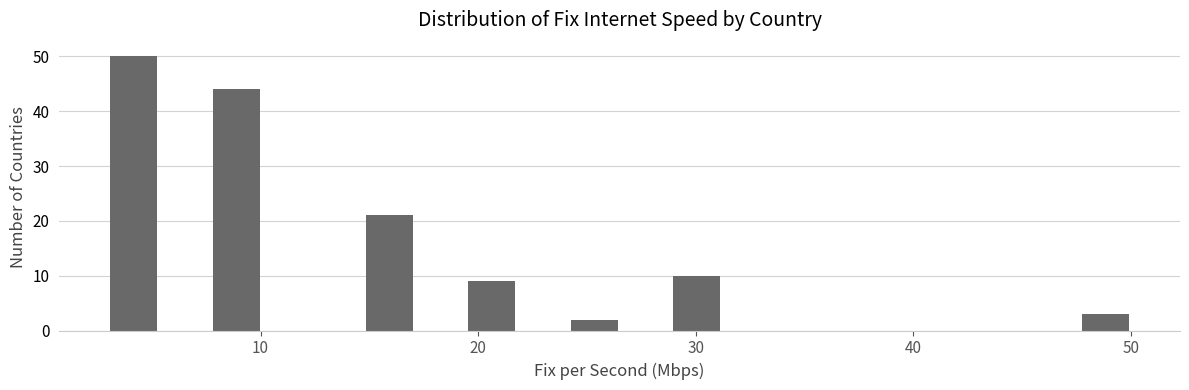

Around what value on the x-axis is the tallest bar? Give the approximate position of its centre, as read against the axis.

4